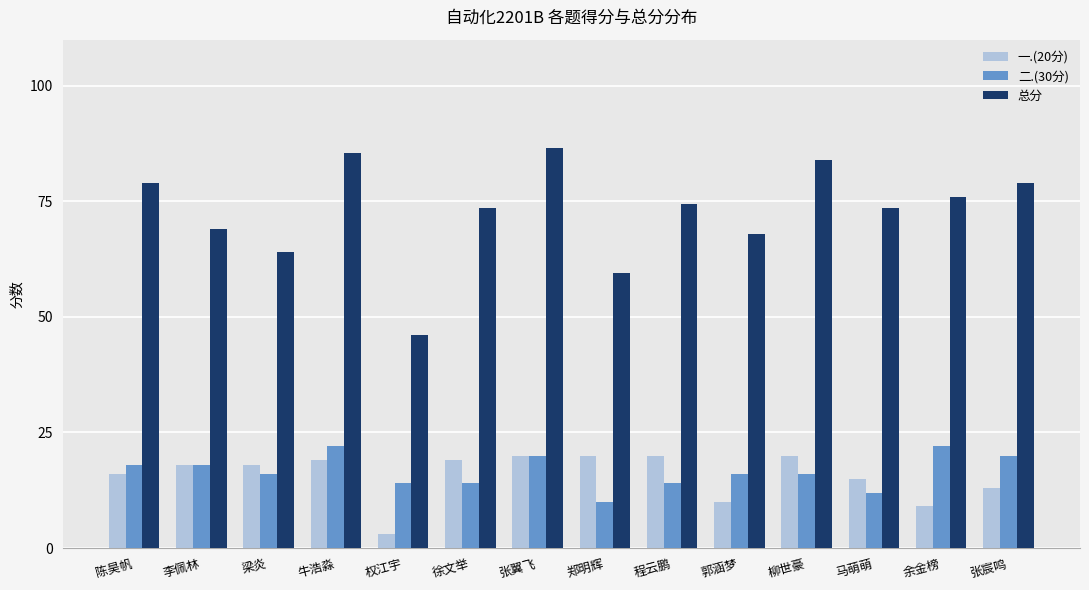

Count the number of categories in the chart.

14